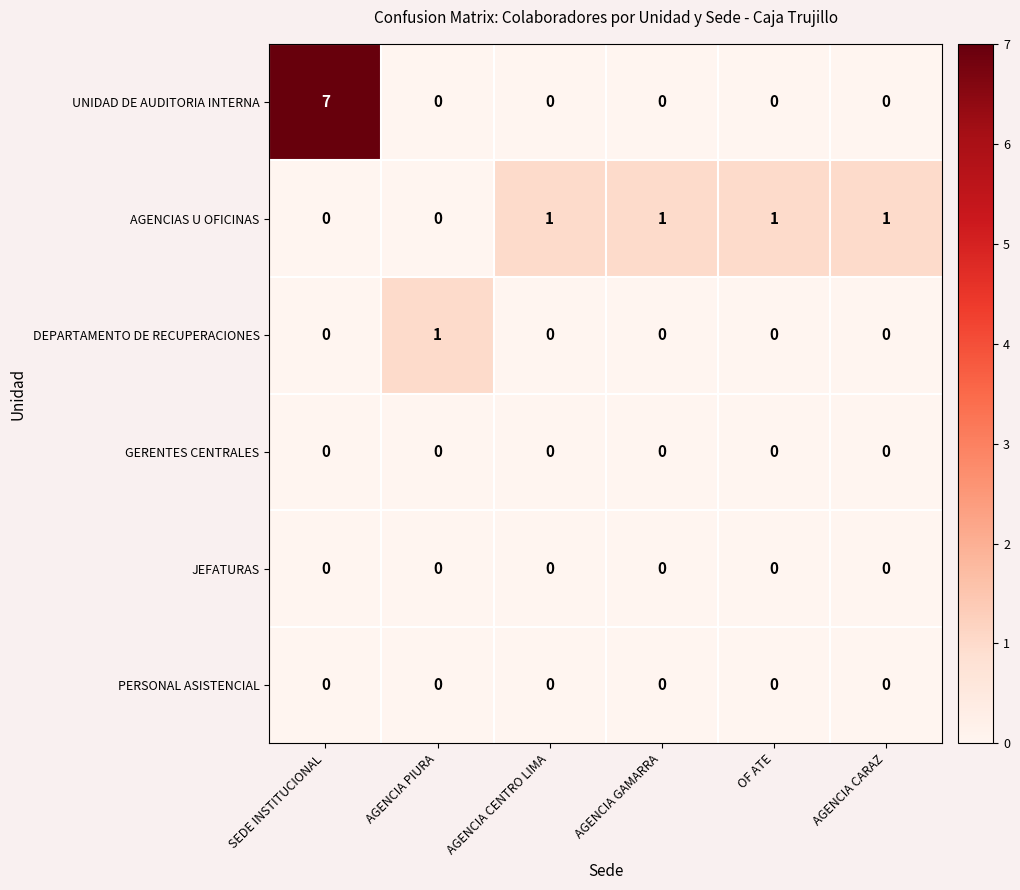

True or false: UNIDAD DE AUDITORIA INTERNA has a value of 3 at OF ATE.

False